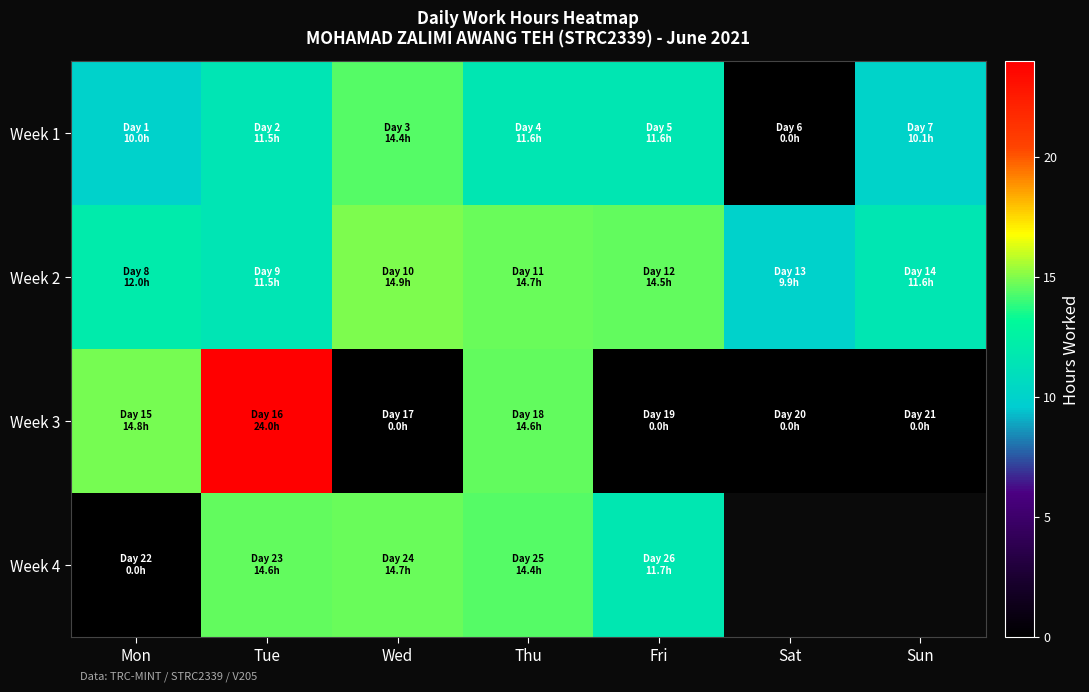

What is the approximate value of Week 4 at Wed?

14.7